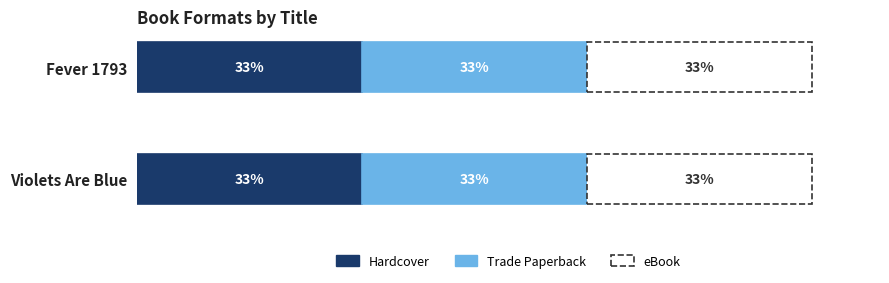

List the series in order of their peak value, lowest first.

Hardcover, Trade Paperback, eBook